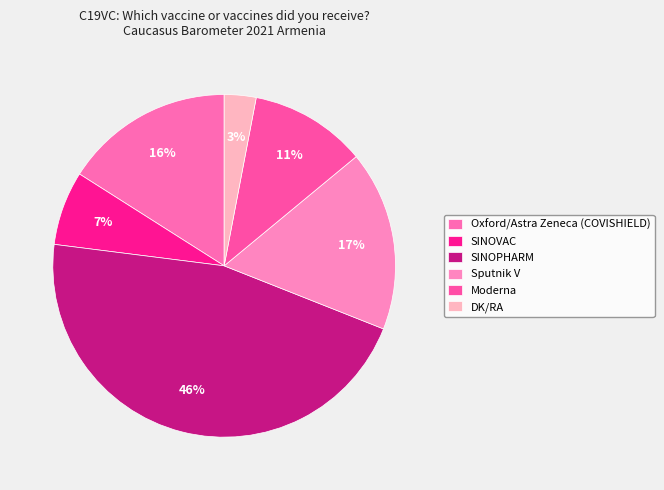

What percentage is the SINOPHARM slice, to the nearest percent?

46%